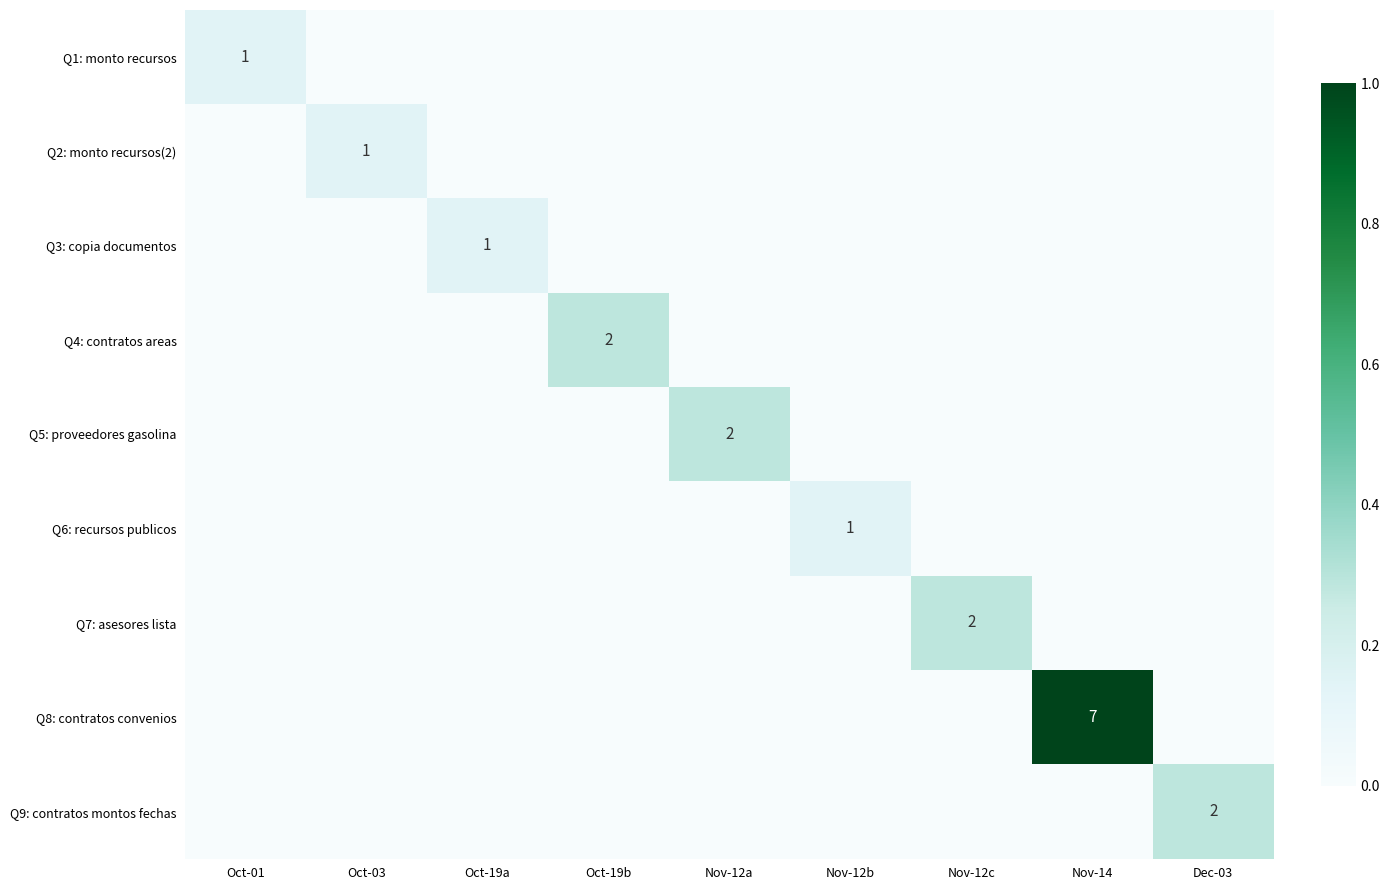

The value of Q8: contratos convenios at Oct-19b is -0.6. True or false?

False